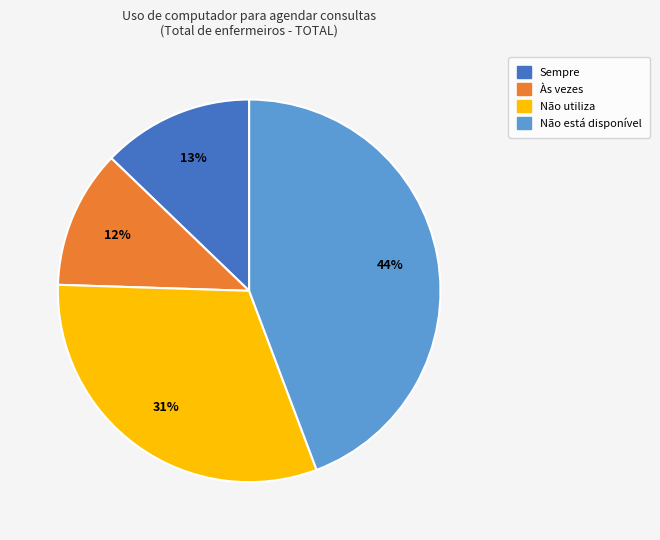

Is it true that Sempre is 5% of the pie?

False